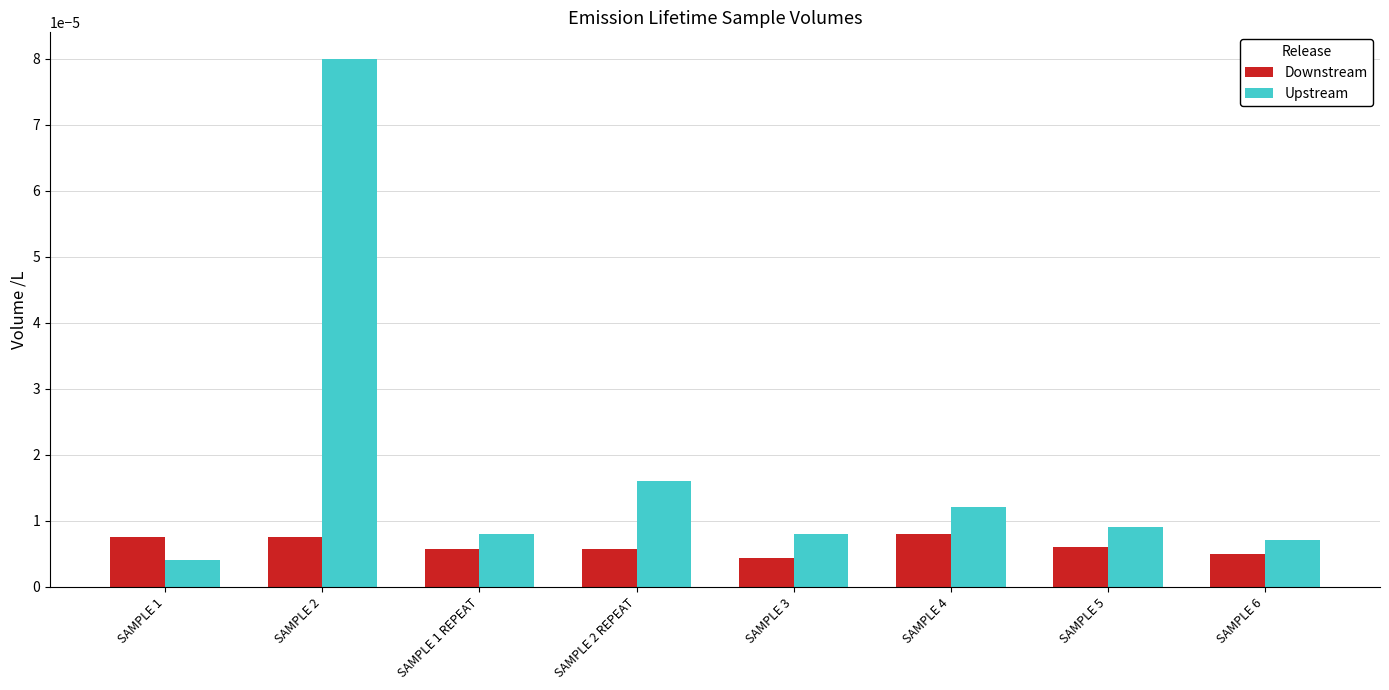

At which label does Downstream reach its minimum?

SAMPLE 3